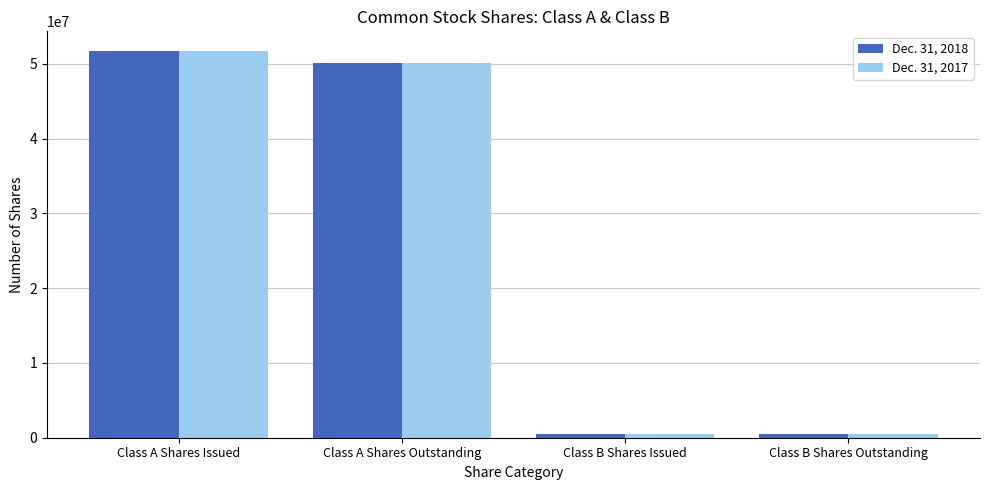

What is the label of the 1st bar from the left?

Class A Shares Issued